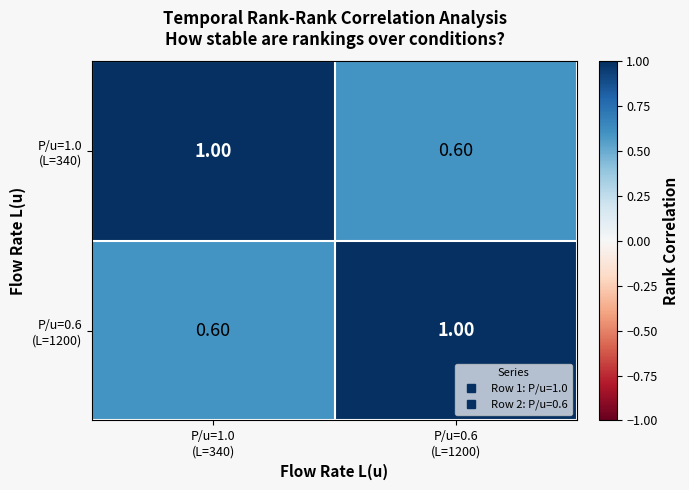

Which series has the largest total across all categories?

P/u=1.0 (L=340)